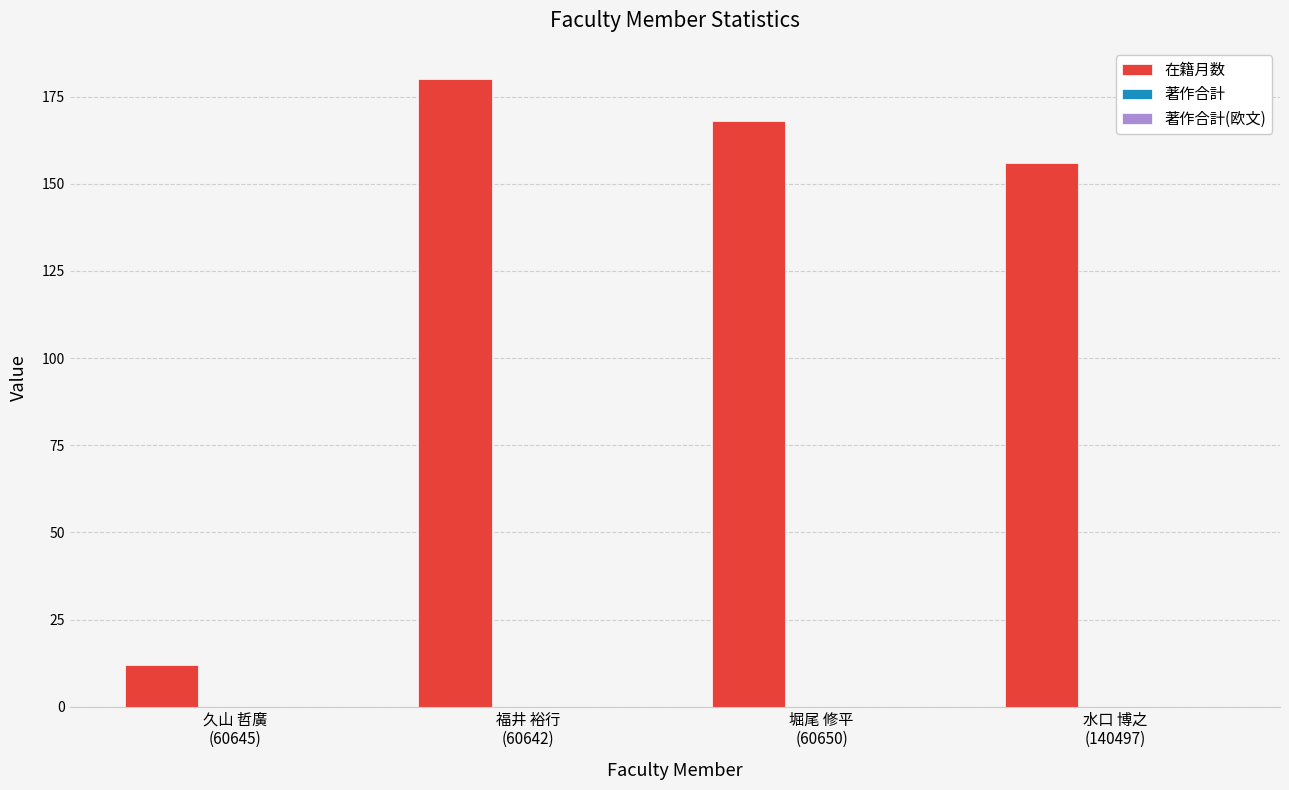

What is the value of the 1st bar from the left?

12